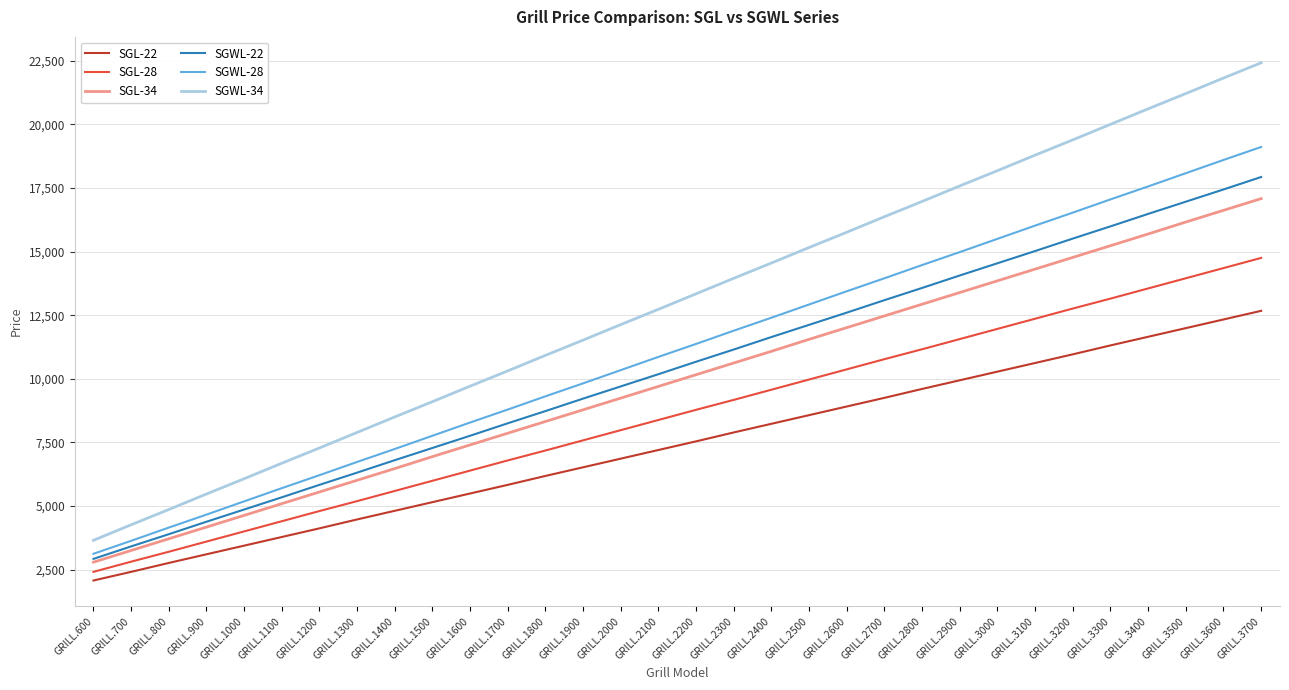

Reading left to right, extract all data points from this chart.

SGL-22: GRILL.600=2070	GRILL.700=2410	GRILL.800=2760	GRILL.900=3100	GRILL.1000=3440	GRILL.1100=3780	GRILL.1200=4120	GRILL.1300=4470	GRILL.1400=4810	GRILL.1500=5150	GRILL.1600=5490	GRILL.1700=5830	GRILL.1800=6180	GRILL.1900=6520	GRILL.2000=6860	GRILL.2100=7200	GRILL.2200=7540	GRILL.2300=7890	GRILL.2400=8230	GRILL.2500=8570	GRILL.2600=8910	GRILL.2700=9250	GRILL.2800=9600	GRILL.2900=9940	GRILL.3000=10280	GRILL.3100=10620	GRILL.3200=10960	GRILL.3300=11310	GRILL.3400=11650	GRILL.3500=11990	GRILL.3600=12330	GRILL.3700=12670
SGL-28: GRILL.600=2410	GRILL.700=2810	GRILL.800=3200	GRILL.900=3600	GRILL.1000=4000	GRILL.1100=4400	GRILL.1200=4800	GRILL.1300=5190	GRILL.1400=5590	GRILL.1500=5990	GRILL.1600=6390	GRILL.1700=6790	GRILL.1800=7180	GRILL.1900=7580	GRILL.2000=7980	GRILL.2100=8380	GRILL.2200=8780	GRILL.2300=9170	GRILL.2400=9570	GRILL.2500=9970	GRILL.2600=10370	GRILL.2700=10770	GRILL.2800=11160	GRILL.2900=11560	GRILL.3000=11960	GRILL.3100=12360	GRILL.3200=12760	GRILL.3300=13150	GRILL.3400=13550	GRILL.3500=13950	GRILL.3600=14350	GRILL.3700=14750
SGL-34: GRILL.600=2790	GRILL.700=3250	GRILL.800=3710	GRILL.900=4170	GRILL.1000=4630	GRILL.1100=5090	GRILL.1200=5550	GRILL.1300=6010	GRILL.1400=6470	GRILL.1500=6940	GRILL.1600=7400	GRILL.1700=7860	GRILL.1800=8320	GRILL.1900=8780	GRILL.2000=9240	GRILL.2100=9700	GRILL.2200=10160	GRILL.2300=10620	GRILL.2400=11080	GRILL.2500=11550	GRILL.2600=12010	GRILL.2700=12470	GRILL.2800=12930	GRILL.2900=13390	GRILL.3000=13850	GRILL.3100=14310	GRILL.3200=14770	GRILL.3300=15230	GRILL.3400=15690	GRILL.3500=16160	GRILL.3600=16620	GRILL.3700=17080
SGWL-22: GRILL.600=2920	GRILL.700=3410	GRILL.800=3890	GRILL.900=4380	GRILL.1000=4860	GRILL.1100=5340	GRILL.1200=5830	GRILL.1300=6310	GRILL.1400=6800	GRILL.1500=7280	GRILL.1600=7760	GRILL.1700=8250	GRILL.1800=8730	GRILL.1900=9220	GRILL.2000=9700	GRILL.2100=10180	GRILL.2200=10670	GRILL.2300=11150	GRILL.2400=11640	GRILL.2500=12120	GRILL.2600=12600	GRILL.2700=13090	GRILL.2800=13570	GRILL.2900=14060	GRILL.3000=14540	GRILL.3100=15020	GRILL.3200=15510	GRILL.3300=15990	GRILL.3400=16480	GRILL.3500=16960	GRILL.3600=17440	GRILL.3700=17930
SGWL-28: GRILL.600=3120	GRILL.700=3630	GRILL.800=4150	GRILL.900=4660	GRILL.1000=5180	GRILL.1100=5700	GRILL.1200=6210	GRILL.1300=6730	GRILL.1400=7240	GRILL.1500=7760	GRILL.1600=8280	GRILL.1700=8790	GRILL.1800=9310	GRILL.1900=9820	GRILL.2000=10340	GRILL.2100=10860	GRILL.2200=11370	GRILL.2300=11890	GRILL.2400=12400	GRILL.2500=12920	GRILL.2600=13440	GRILL.2700=13950	GRILL.2800=14470	GRILL.2900=14980	GRILL.3000=15500	GRILL.3100=16020	GRILL.3200=16530	GRILL.3300=17050	GRILL.3400=17560	GRILL.3500=18080	GRILL.3600=18600	GRILL.3700=19110
SGWL-34: GRILL.600=3650	GRILL.700=4260	GRILL.800=4860	GRILL.900=5470	GRILL.1000=6070	GRILL.1100=6680	GRILL.1200=7280	GRILL.1300=7890	GRILL.1400=8500	GRILL.1500=9100	GRILL.1600=9710	GRILL.1700=10310	GRILL.1800=10920	GRILL.1900=11520	GRILL.2000=12130	GRILL.2100=12730	GRILL.2200=13340	GRILL.2300=13950	GRILL.2400=14550	GRILL.2500=15160	GRILL.2600=15760	GRILL.2700=16370	GRILL.2800=16970	GRILL.2900=17580	GRILL.3000=18180	GRILL.3100=18790	GRILL.3200=19390	GRILL.3300=20000	GRILL.3400=20610	GRILL.3500=21210	GRILL.3600=21820	GRILL.3700=22420